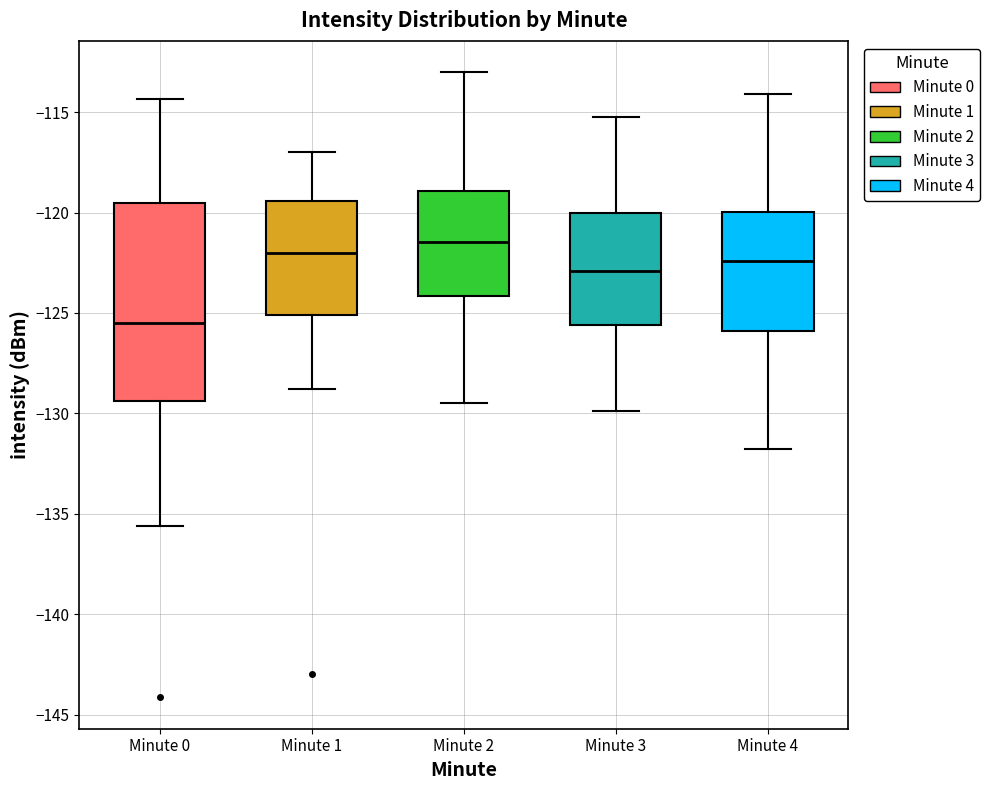

Reading left to right, read every box against the y-axis: the position of its median line, the range the box covers, and the ends of its whiskers. The values are not printed on the chart, so give them approximately, as read against the axis.

Minute 0: median -125.5, box -129.5 to -119.5, whiskers -135.5 to -114.5
Minute 1: median -122.0, box -125.0 to -119.5, whiskers -129.0 to -117.0
Minute 2: median -121.5, box -124.0 to -119.0, whiskers -129.5 to -113.0
Minute 3: median -123.0, box -125.5 to -120.0, whiskers -130.0 to -115.0
Minute 4: median -122.5, box -126.0 to -120.0, whiskers -132.0 to -114.0